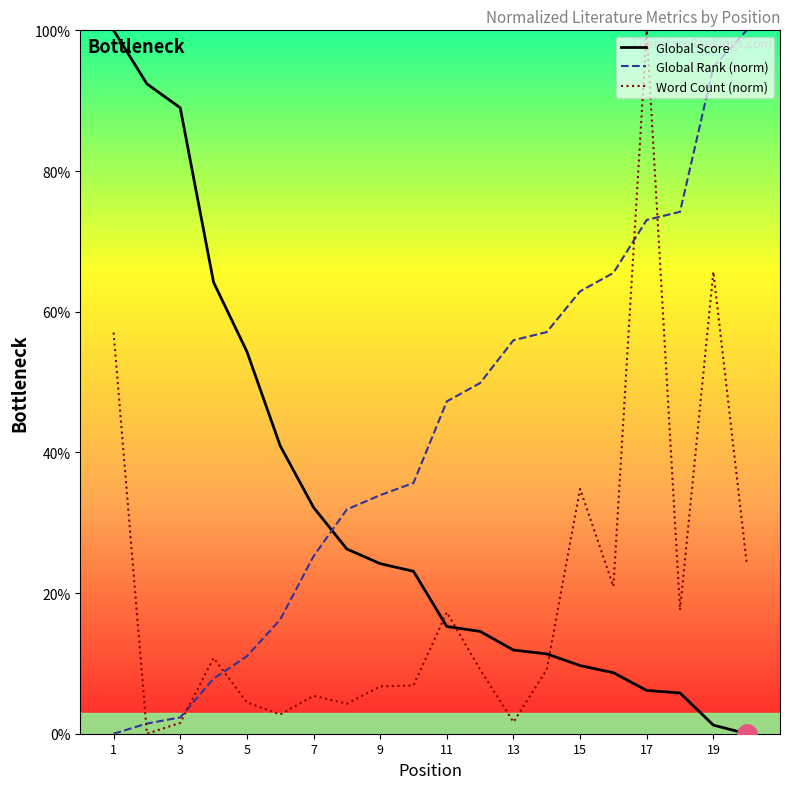

Rank the series at 9 from lowest to highest value.

Word Count (norm), Global Score, Global Rank (norm)